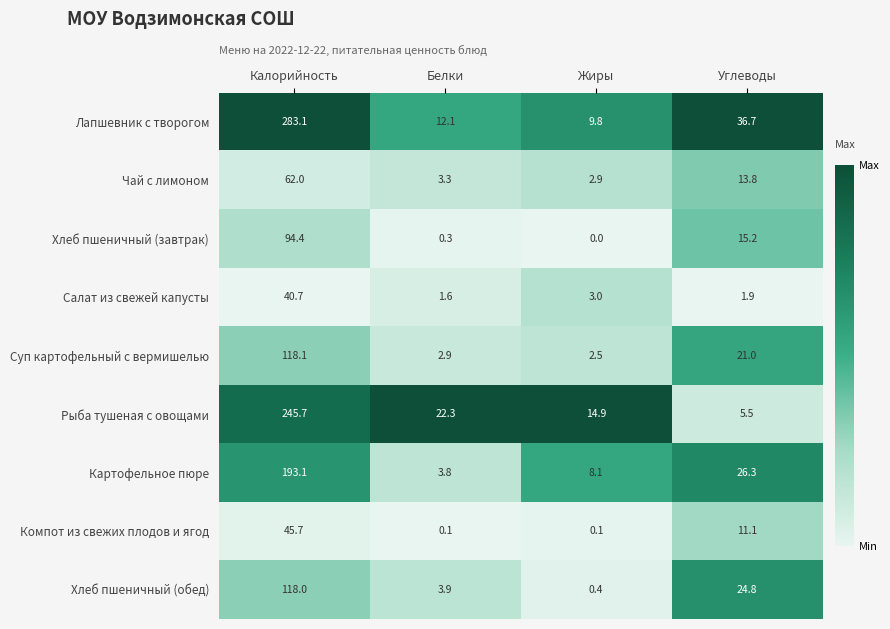

Which label corresponds to the largest value in the chart?

Калорийность